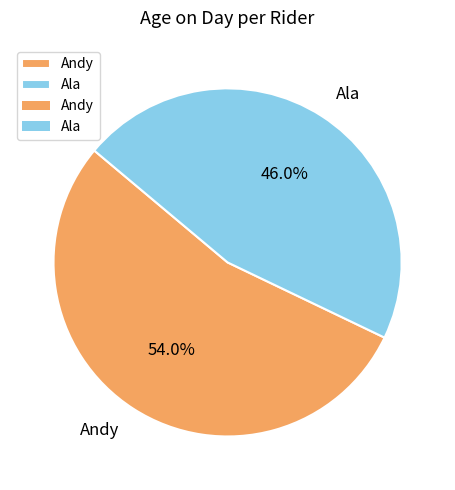

Rank the categories by value from lowest to highest.

Ala, Andy